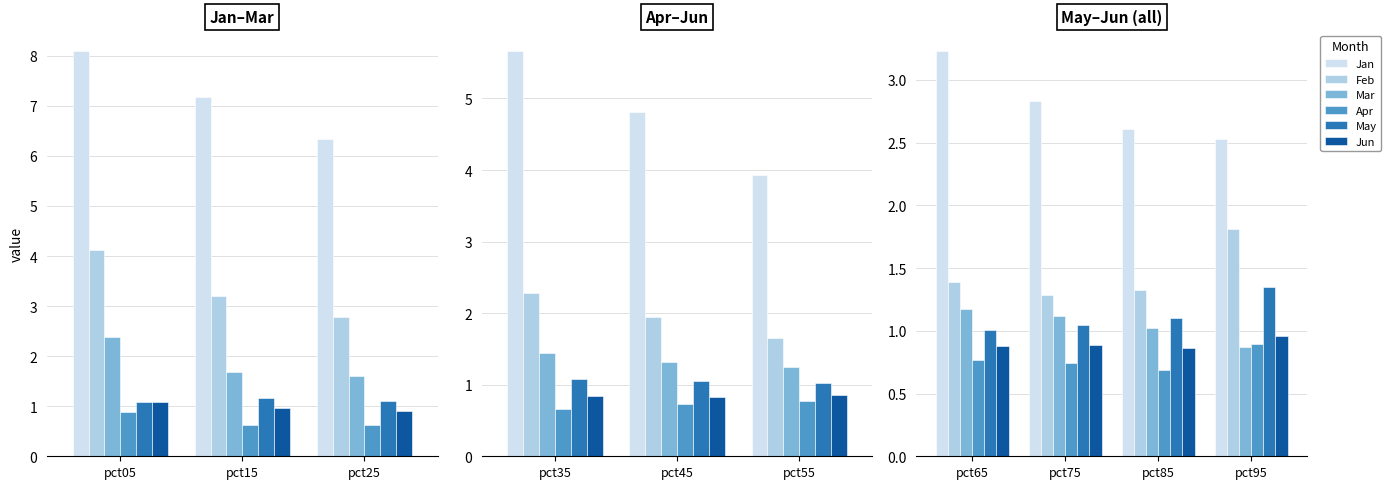

How many bars are there in each group?

6